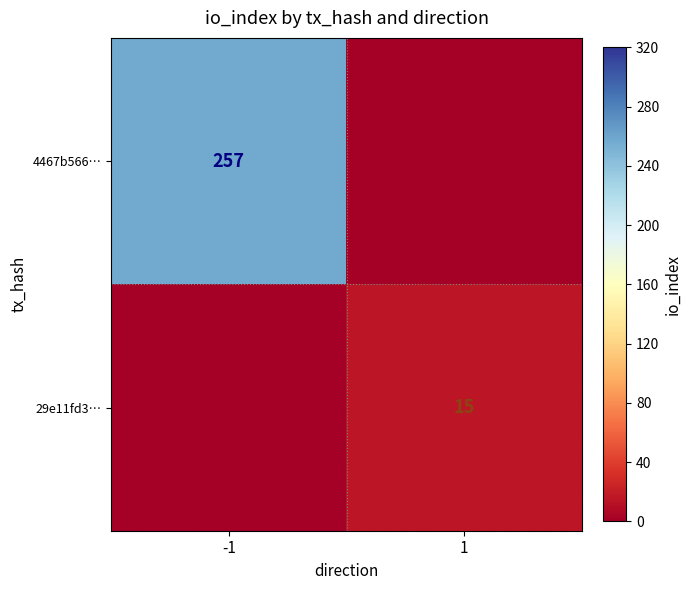

Between 1 and -1, which is larger?

-1